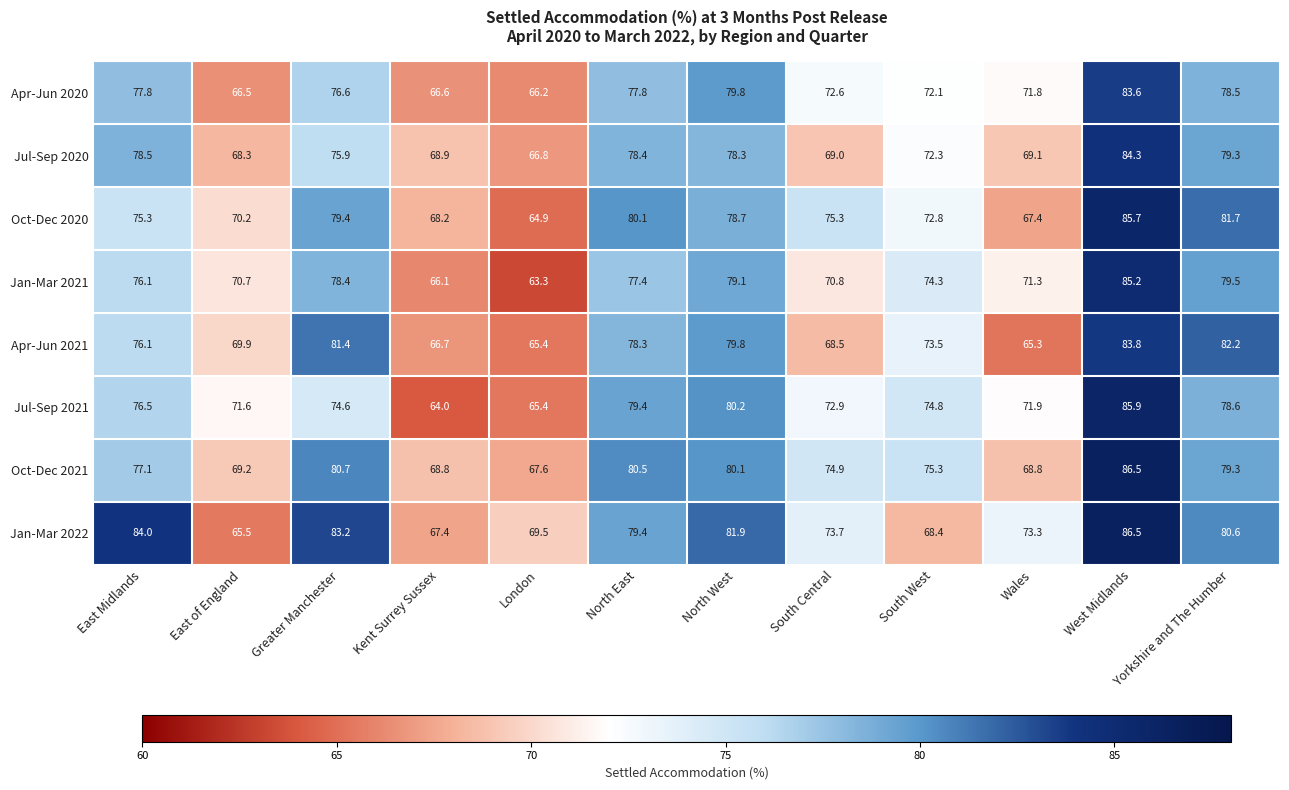

The Jul-Sep 2020 series shows 68.9 at Kent Surrey Sussex. True or false?

True